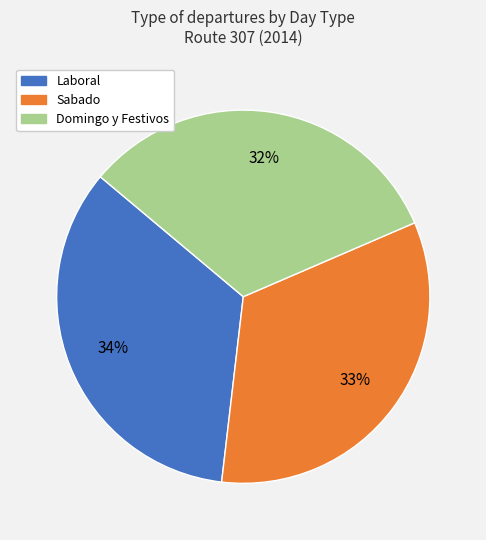

What is the smallest slice in the pie chart?

Domingo y Festivos